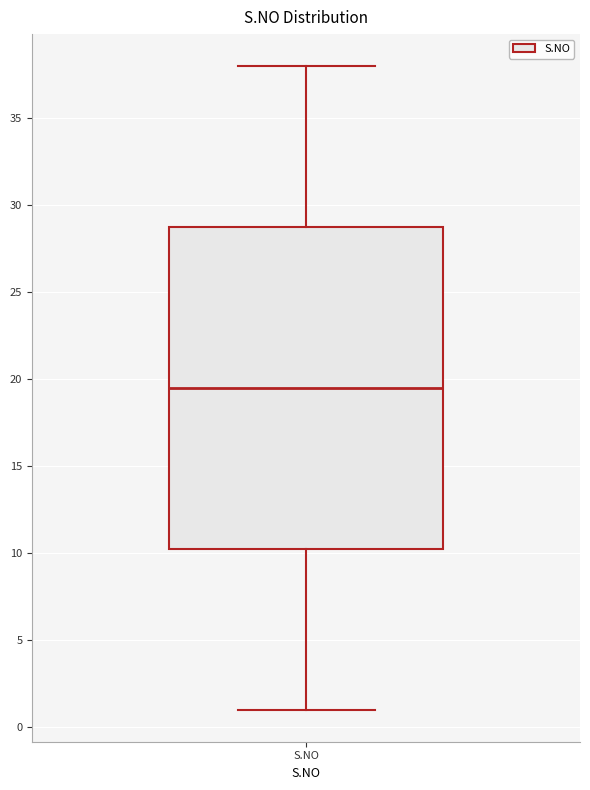

Transcribe this box plot: give where the median line is, the range the box spans, and where the two whiskers end, as read against the y-axis. The values are not printed on the chart, so give them approximately, as read against the axis.

median 19.5, box 10.5 to 29.0, whiskers 1.0 to 38.0